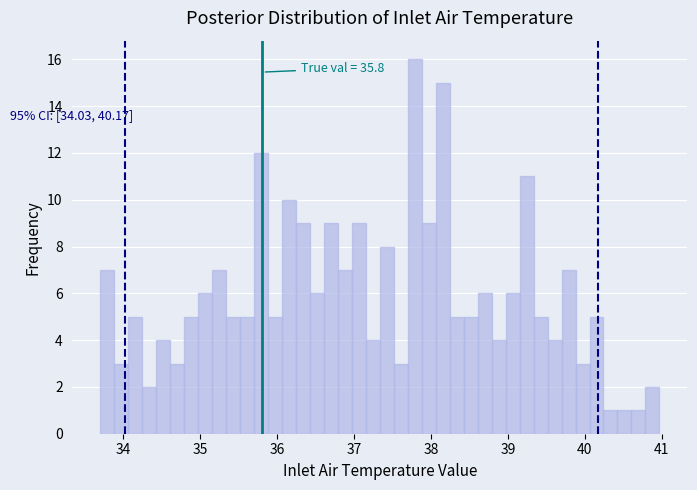

Around what value on the x-axis is the tallest bar? Give the approximate position of its centre, as read against the axis.

37.8